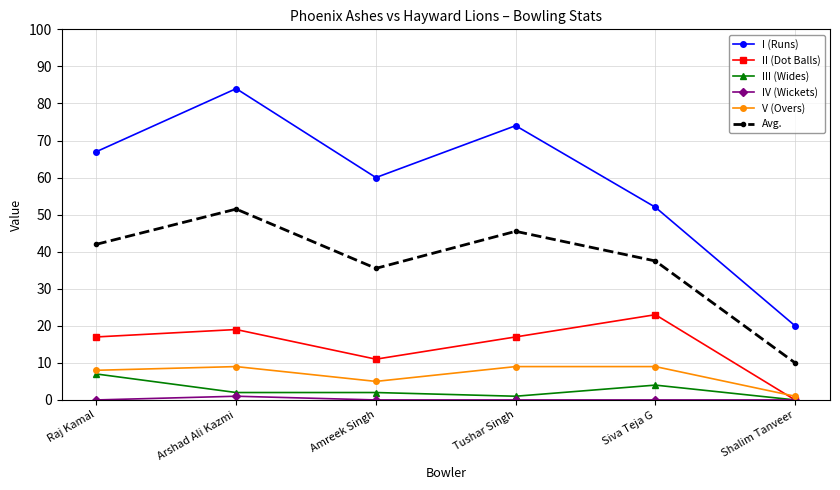

At which category is the sum across all series the highest?

Arshad Ali Kazmi